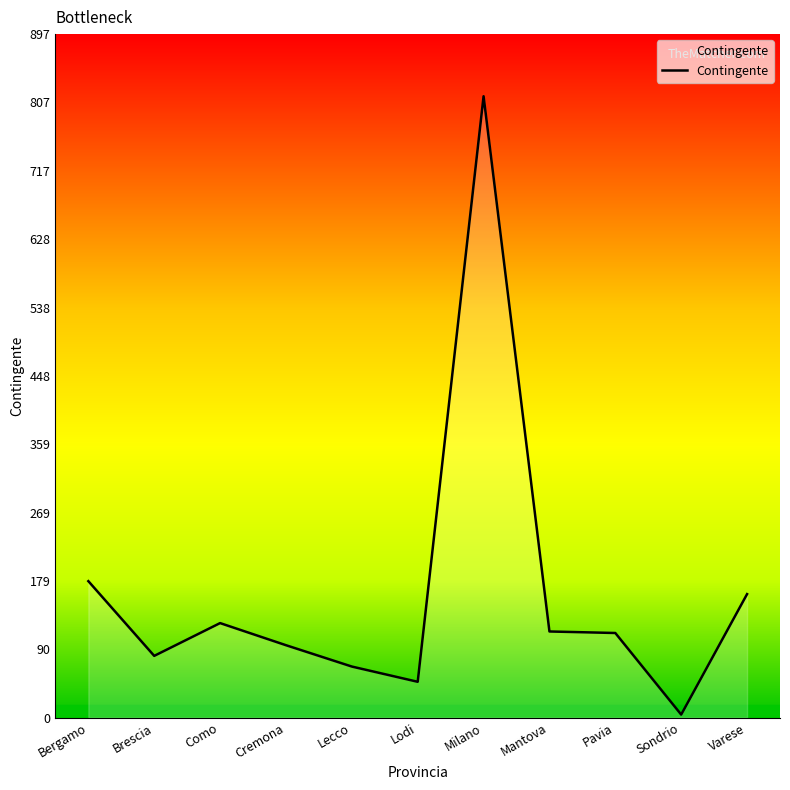

Approximately how many times larger is the value at Varese compared to Como?

1.3